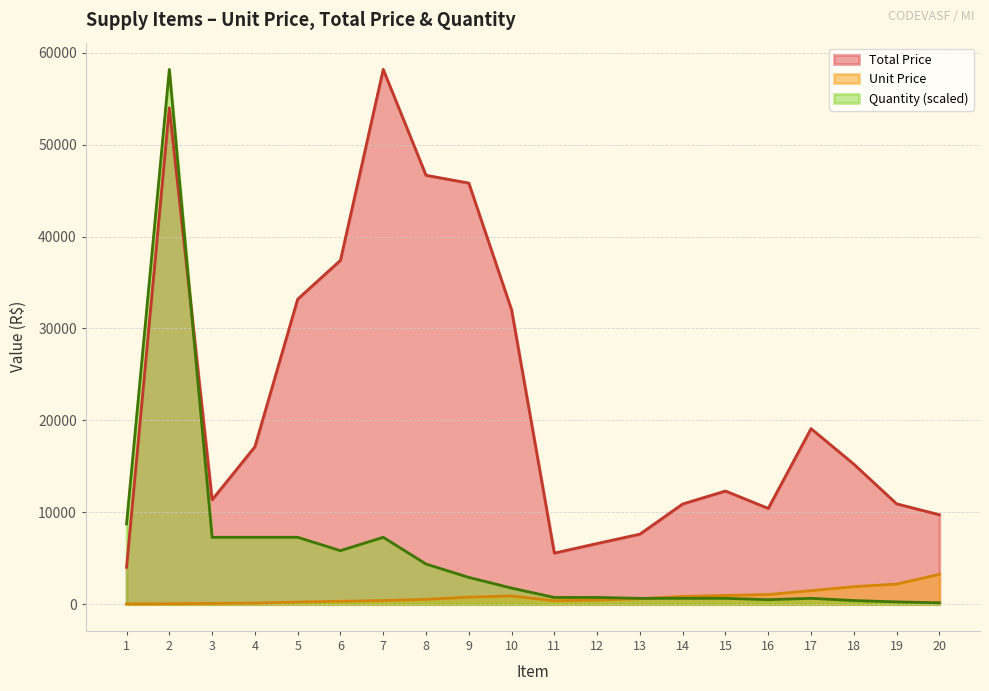

Rank the series by their average value, from highest to lowest.

Total Price, Quantity (scaled), Unit Price